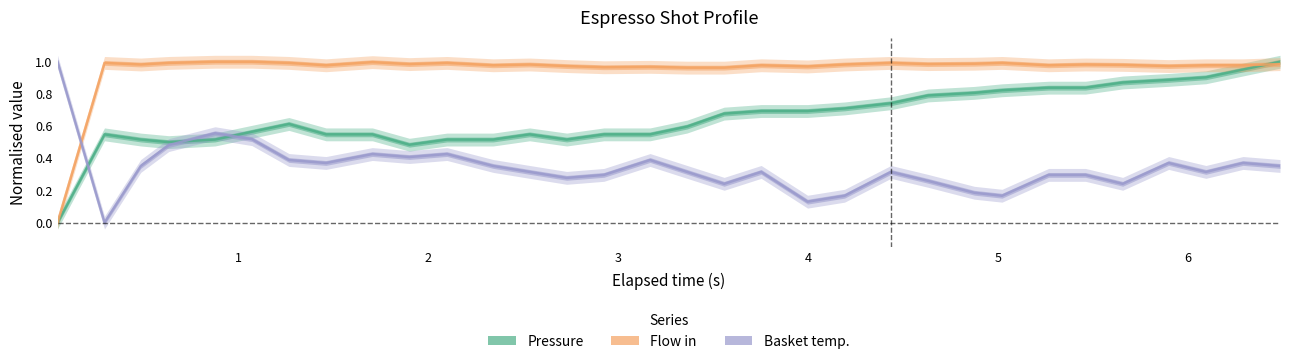

How many interior local peaks does the Pressure (norm.) series have?

3